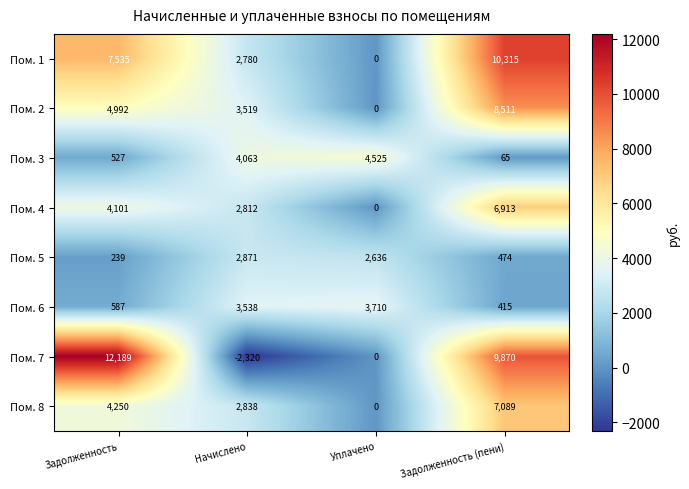

True or false: Пом. 1 has a value of 2780 at Начислено.

True